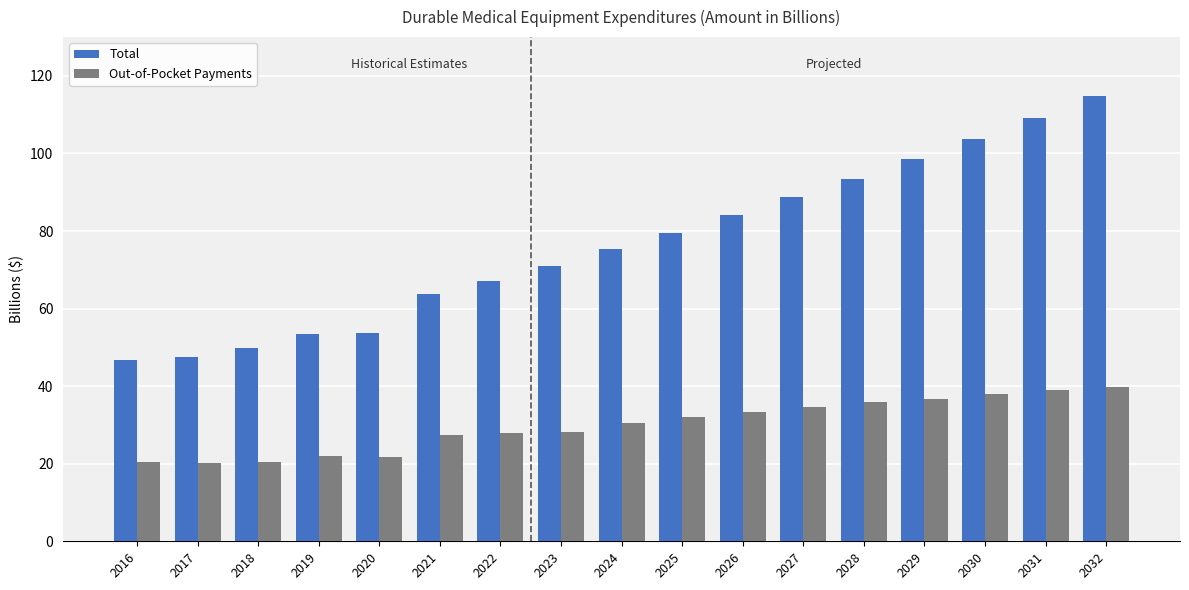

What is the minimum value shown in the chart?

20.3